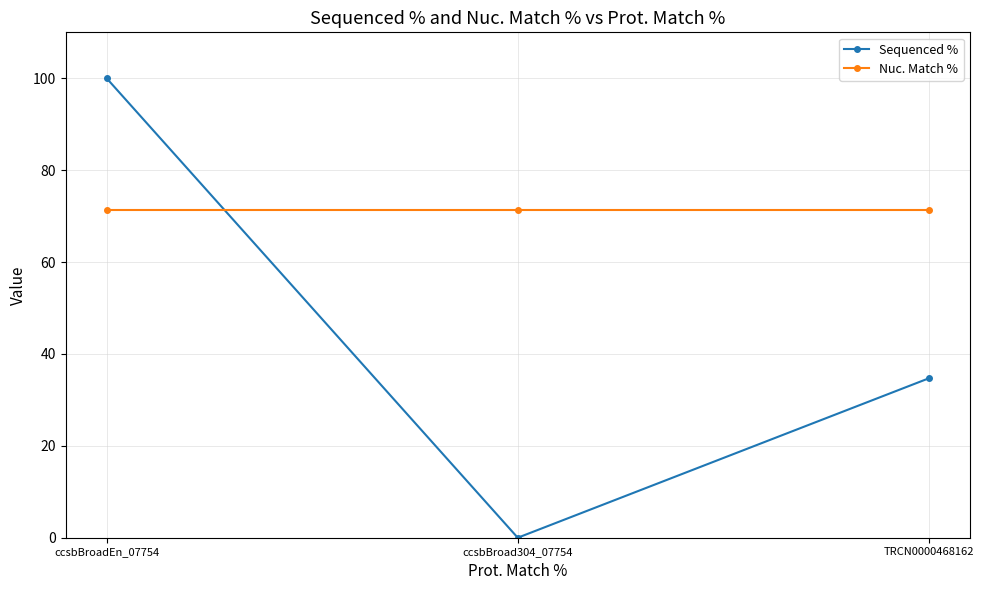

At which label does Sequenced % first exceed 34?

ccsbBroadEn_07754